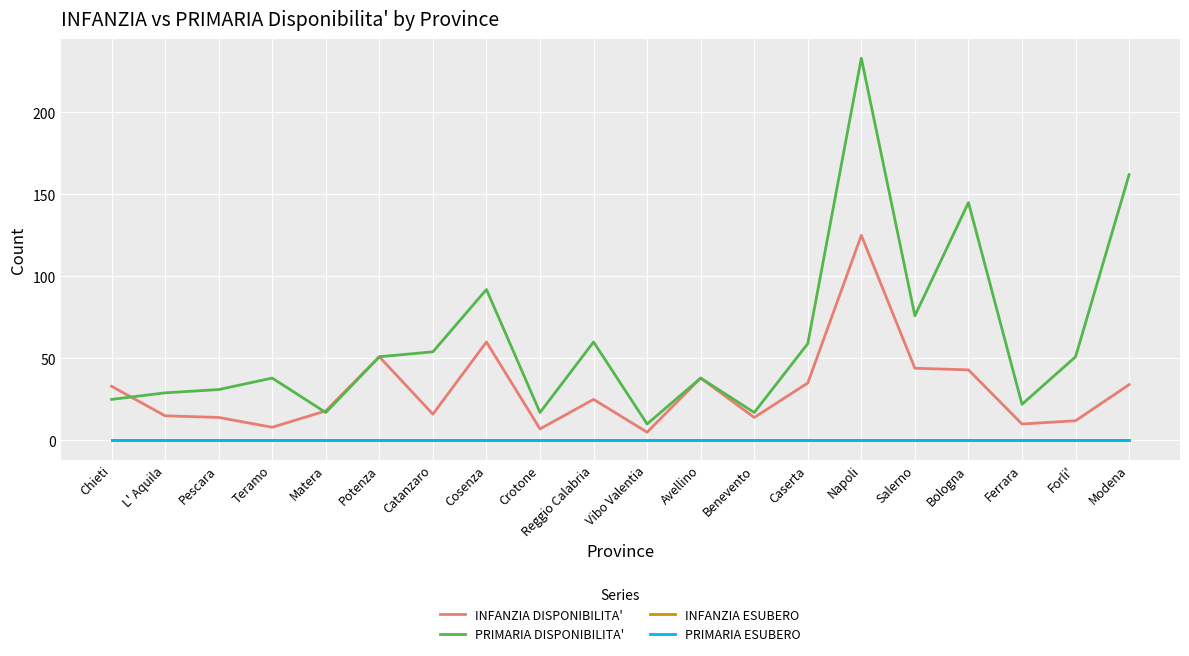

Is this an area chart (filled region under the line)?

No